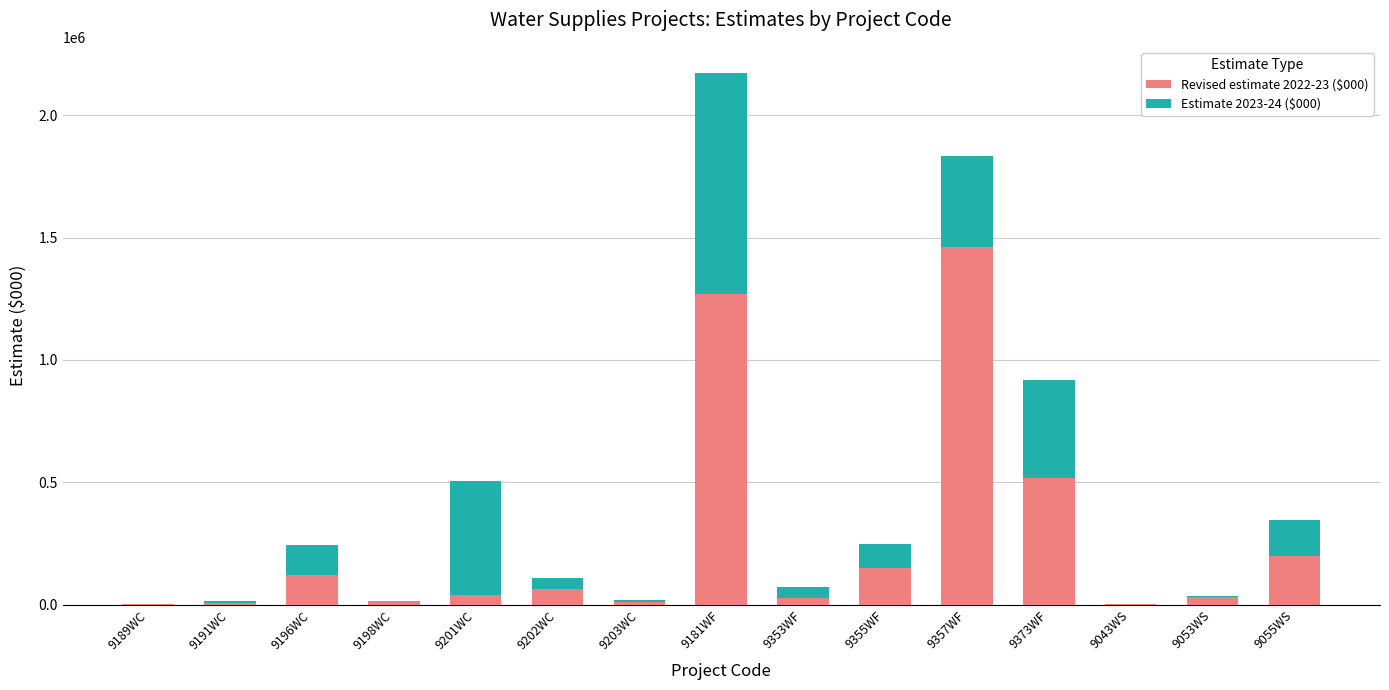

The Revised estimate 2022-23 ($000) series shows 1268100 at 9181WF. True or false?

True